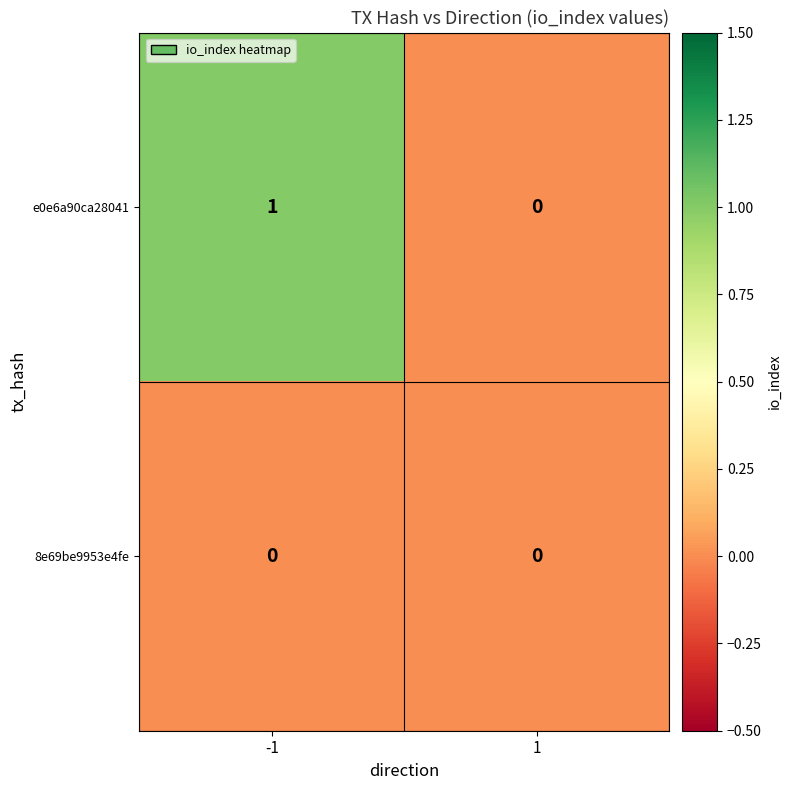

At -1, list the series in order from largest to smallest.

e0e6a90ca28041, 8e69be9953e4fe